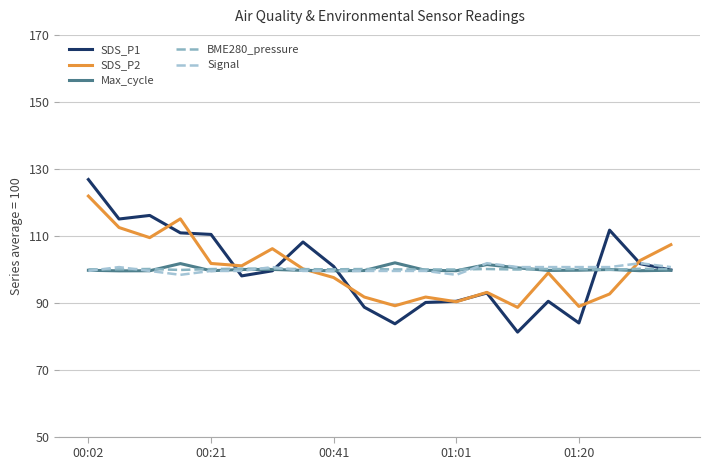

At how many categories does at least one series exceed 118?

1